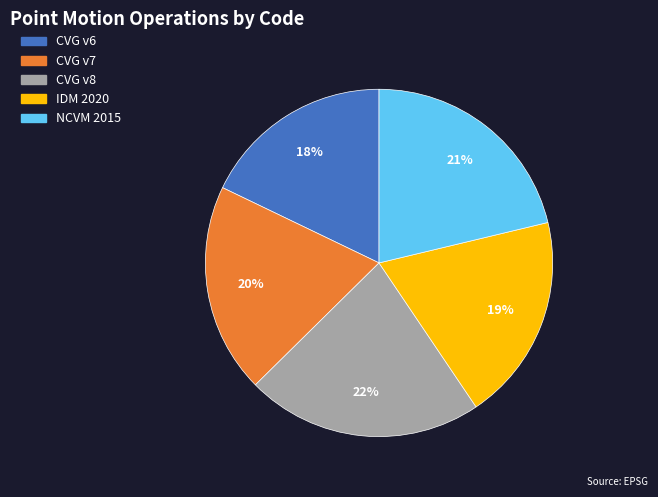

Is there any slice that represents more than half of the pie?

No